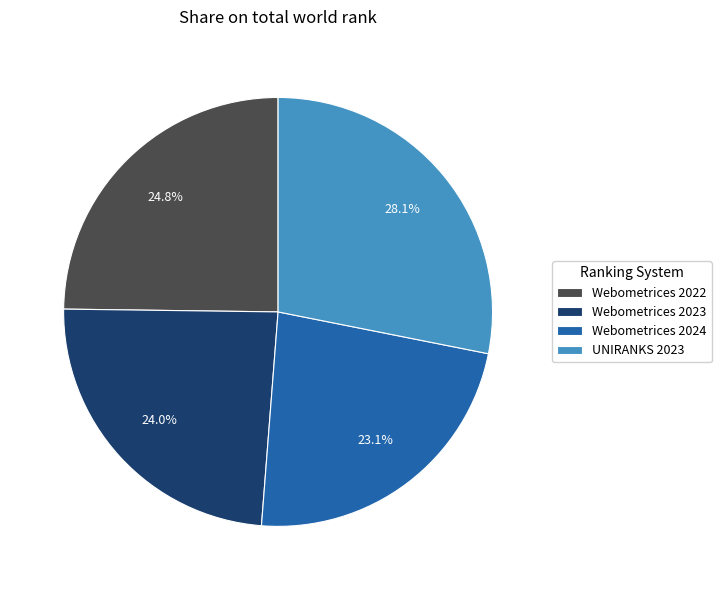

To the nearest percent, what is the difference between the UNIRANKS 2023 and Webometrices 2024 slice percentages?

5%